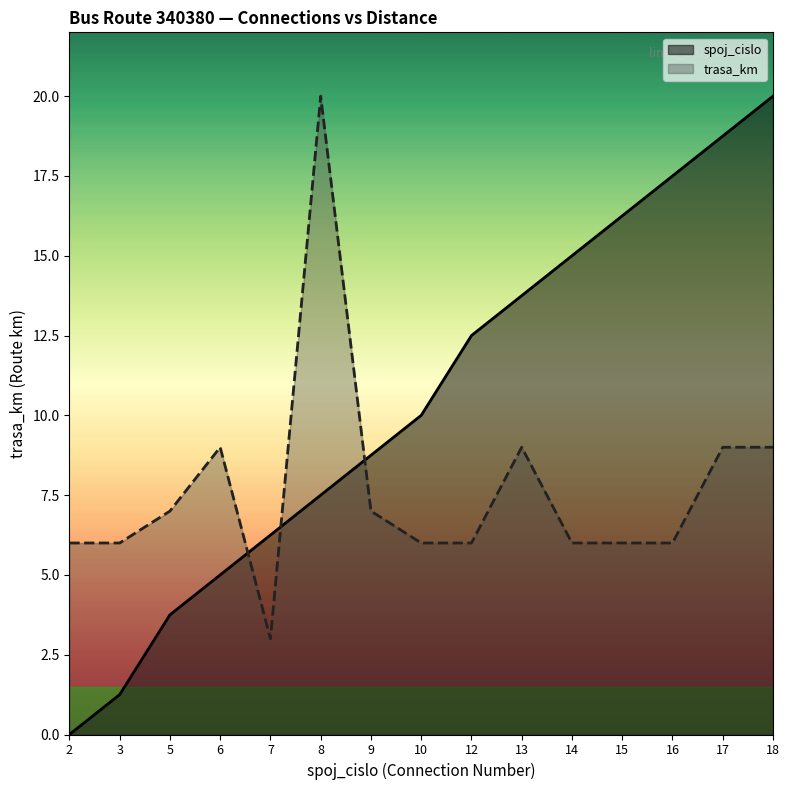

Is it true that spoj_cislo equals 8.8 at 9?

True